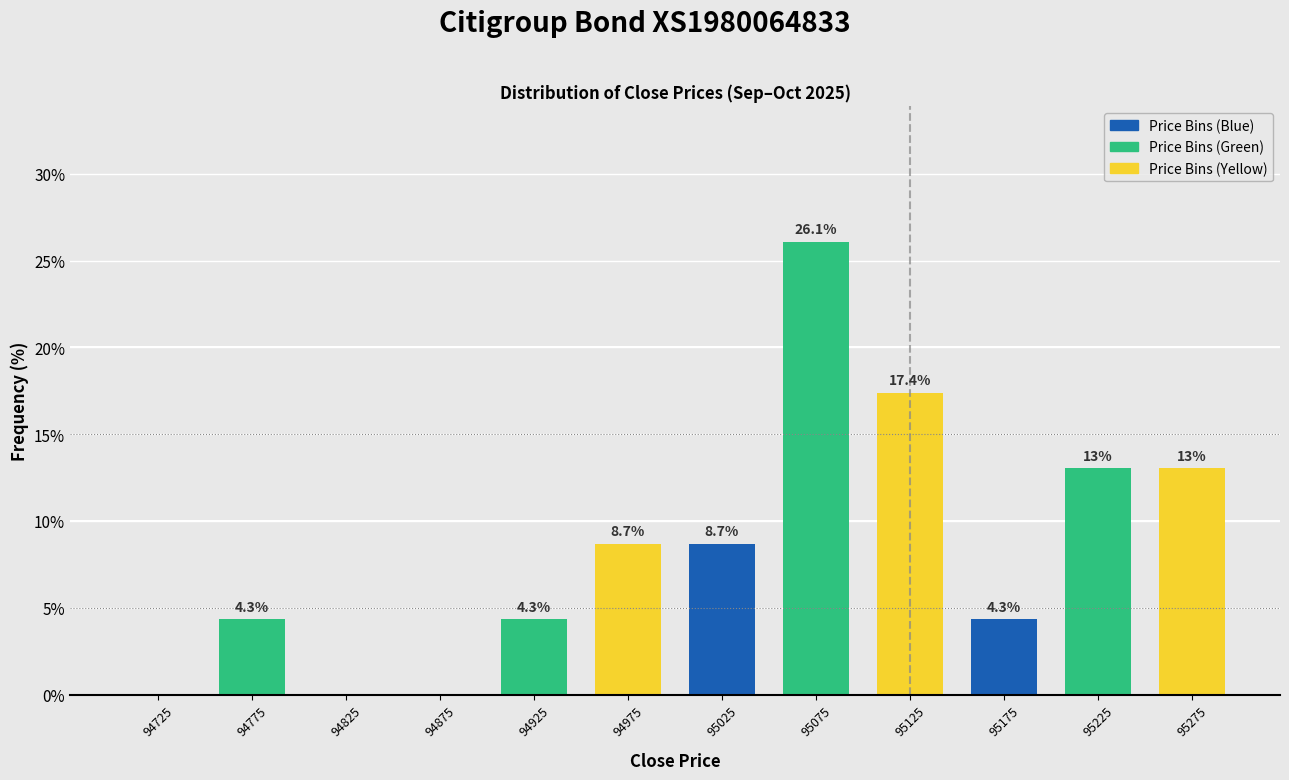

Reading left to right, extract all data points from this chart.

94725=0.0	94775=4.3	94825=0.0	94875=0.0	94925=4.3	94975=8.7	95025=8.7	95075=26.1	95125=17.4	95175=4.3	95225=13.0	95275=13.0